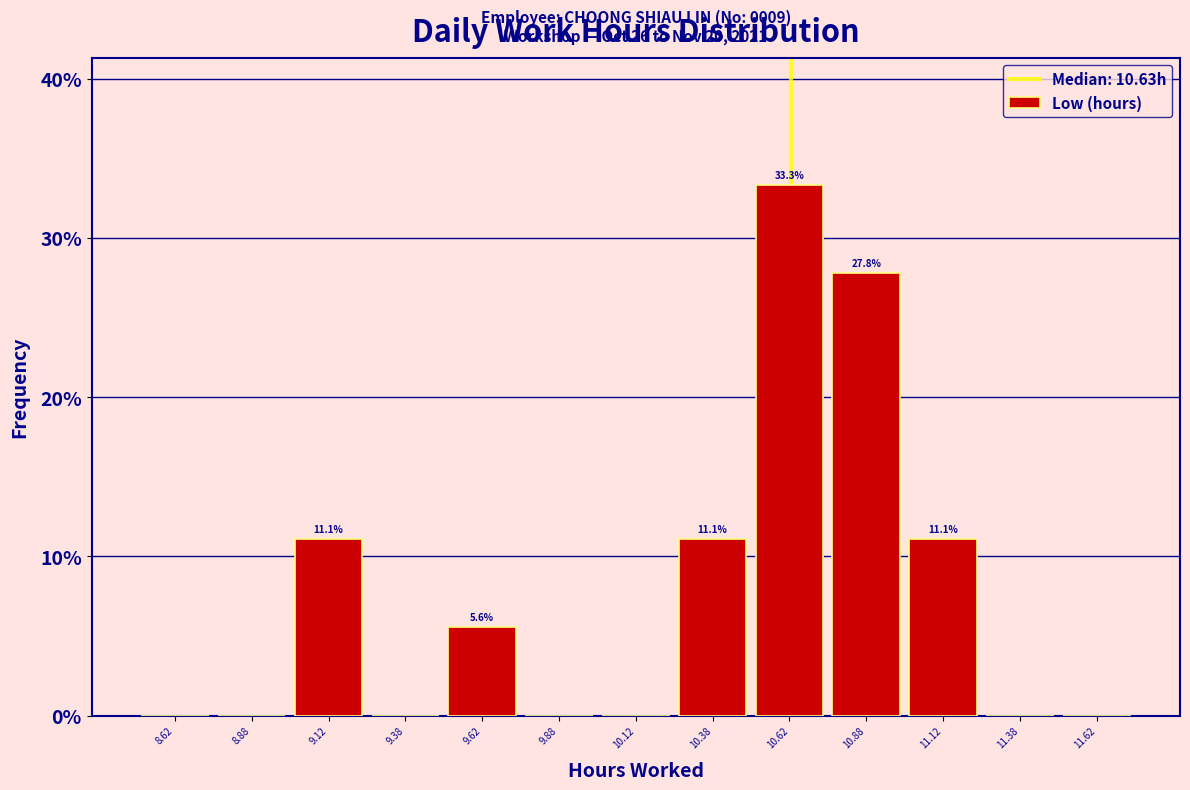

Which range on the x-axis has the tallest bar?

10.50 to 10.75